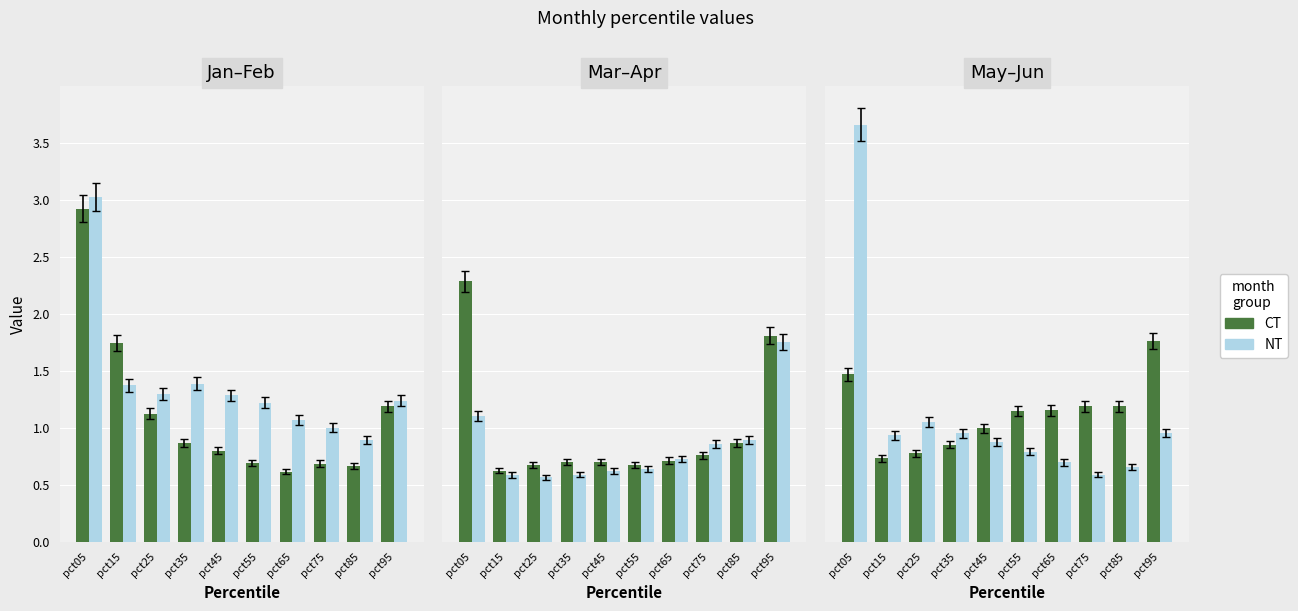

What is the total value across all series at pct25?

1.8